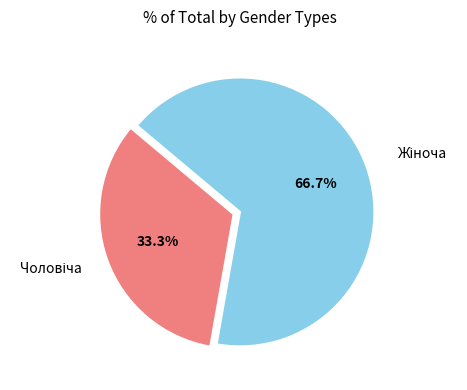

Does any single category account for the majority?

Yes